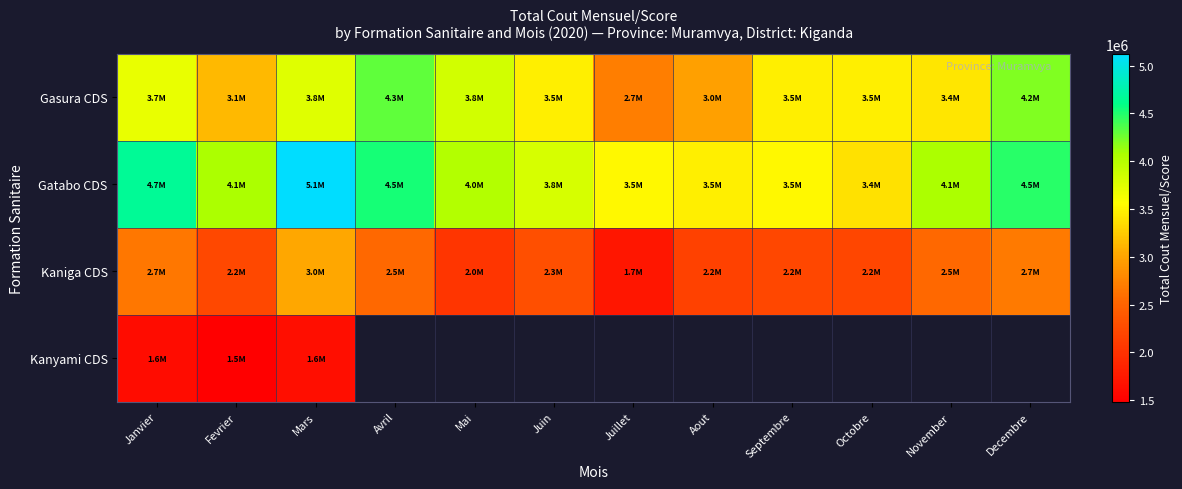

How many series are shown in this chart?

4